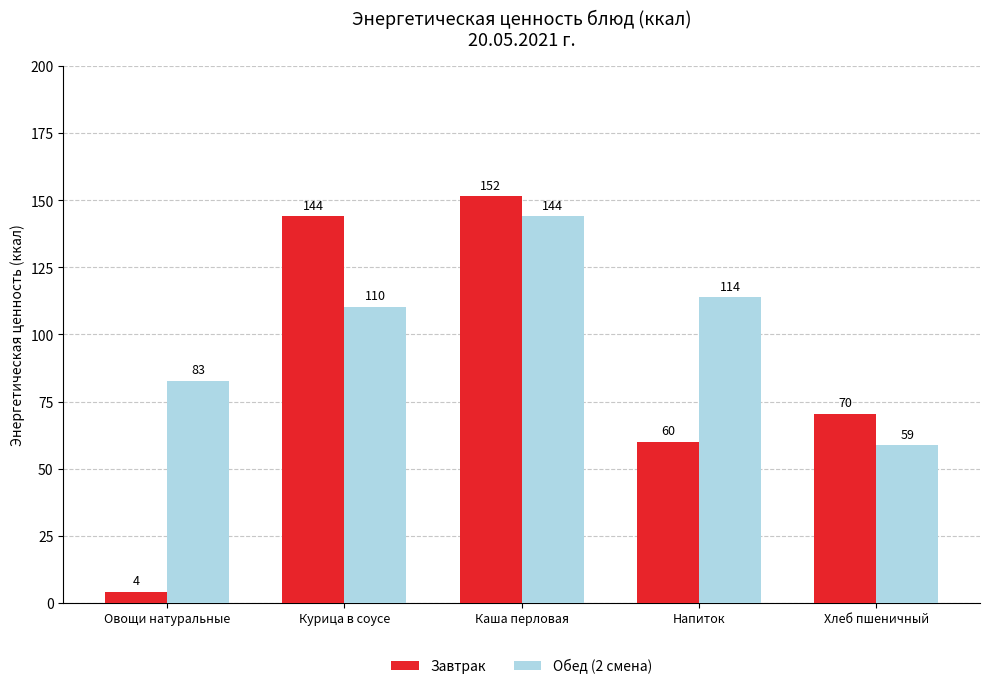

At which category is the sum across all series the highest?

Каша перловая